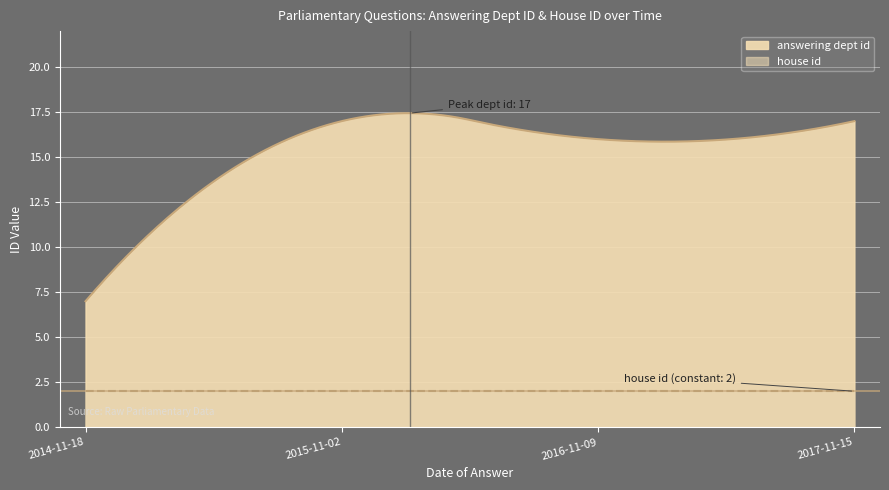

Is it true that answering dept id equals 26 at 2017-11-15?

False